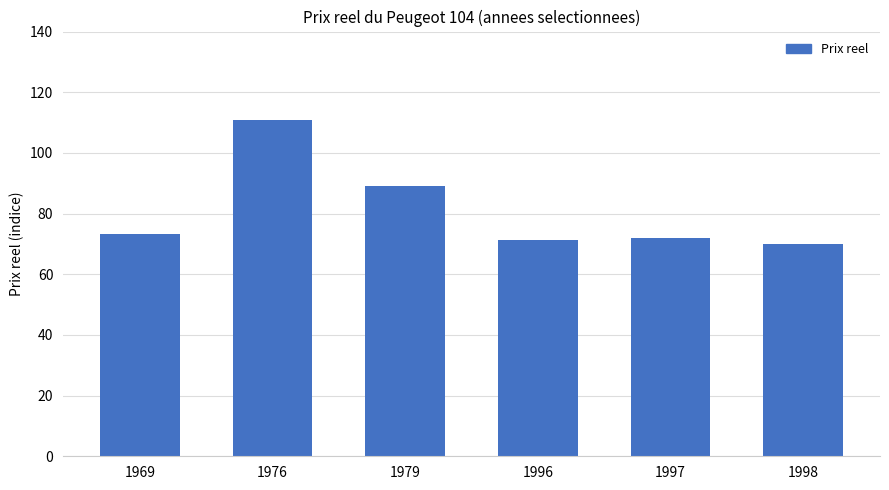

What is the minimum value shown in the chart?

69.8